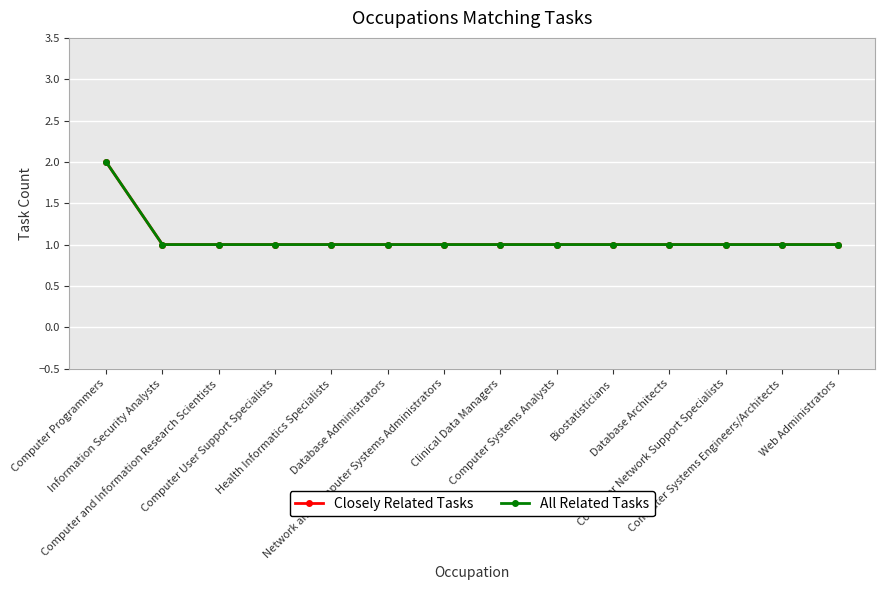

What is the label of the 6th point from the left?

Database Administrators